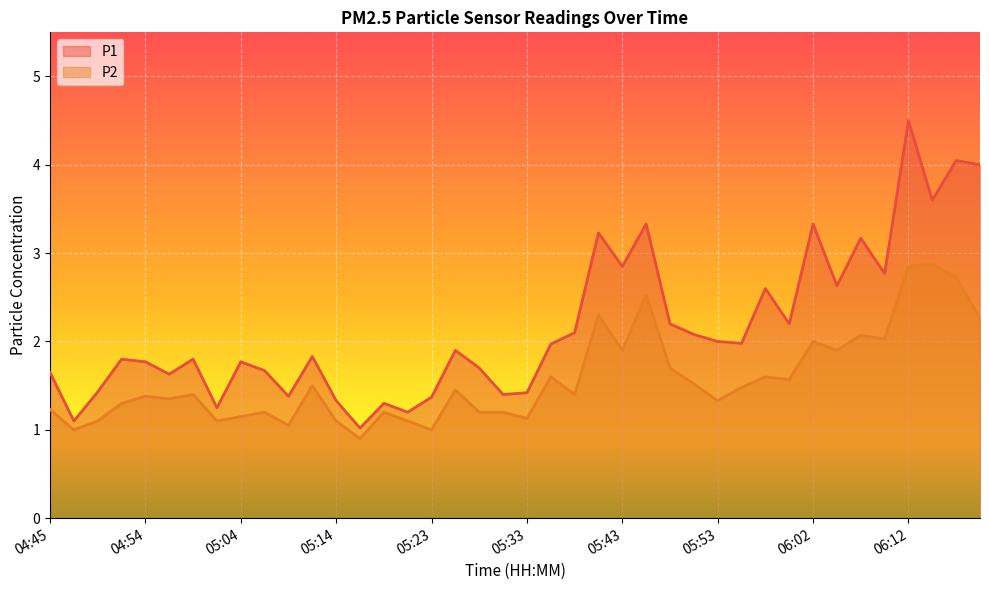

True or false: P2 and P1 cross at least once.

False